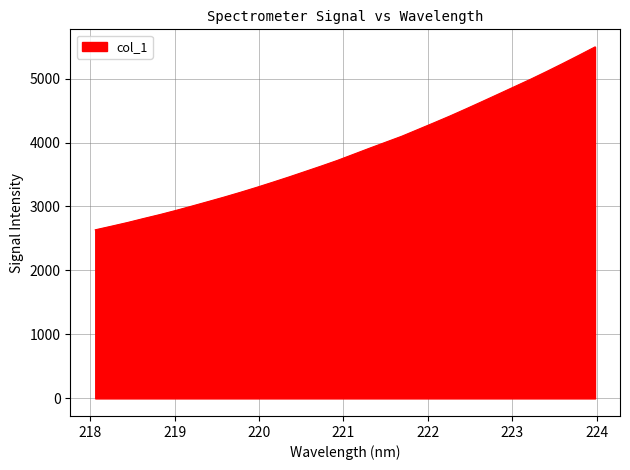

What is the sum of all values?

123947.2